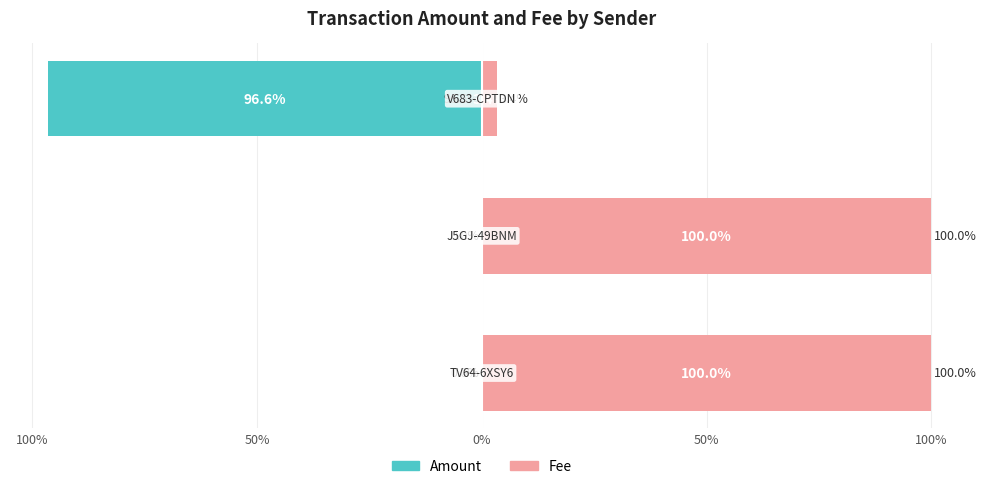

What are all the series names shown in the legend?

Amount, Fee